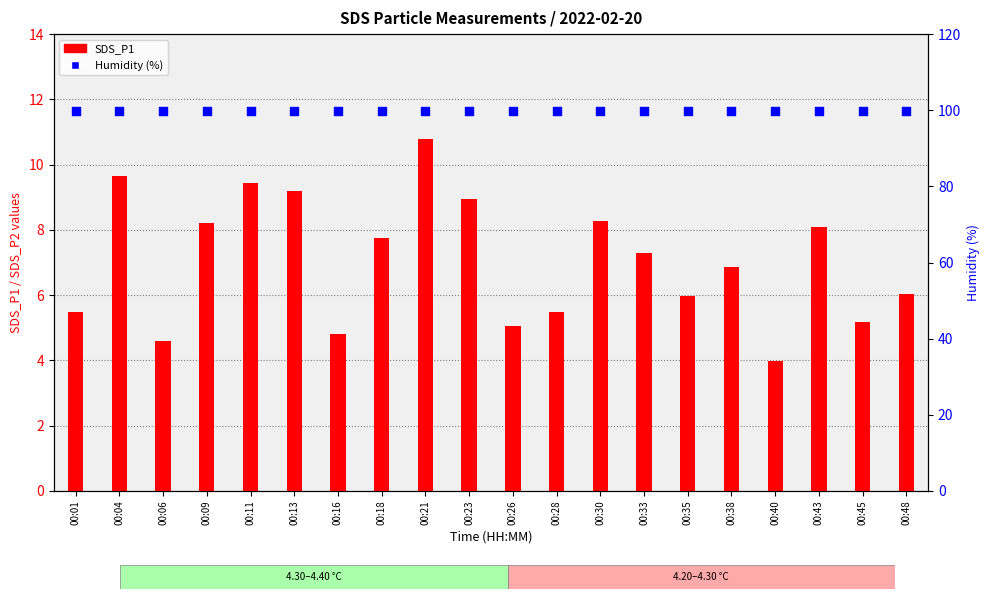

What are all the series names shown in the legend?

SDS_P1, Humidity (%)